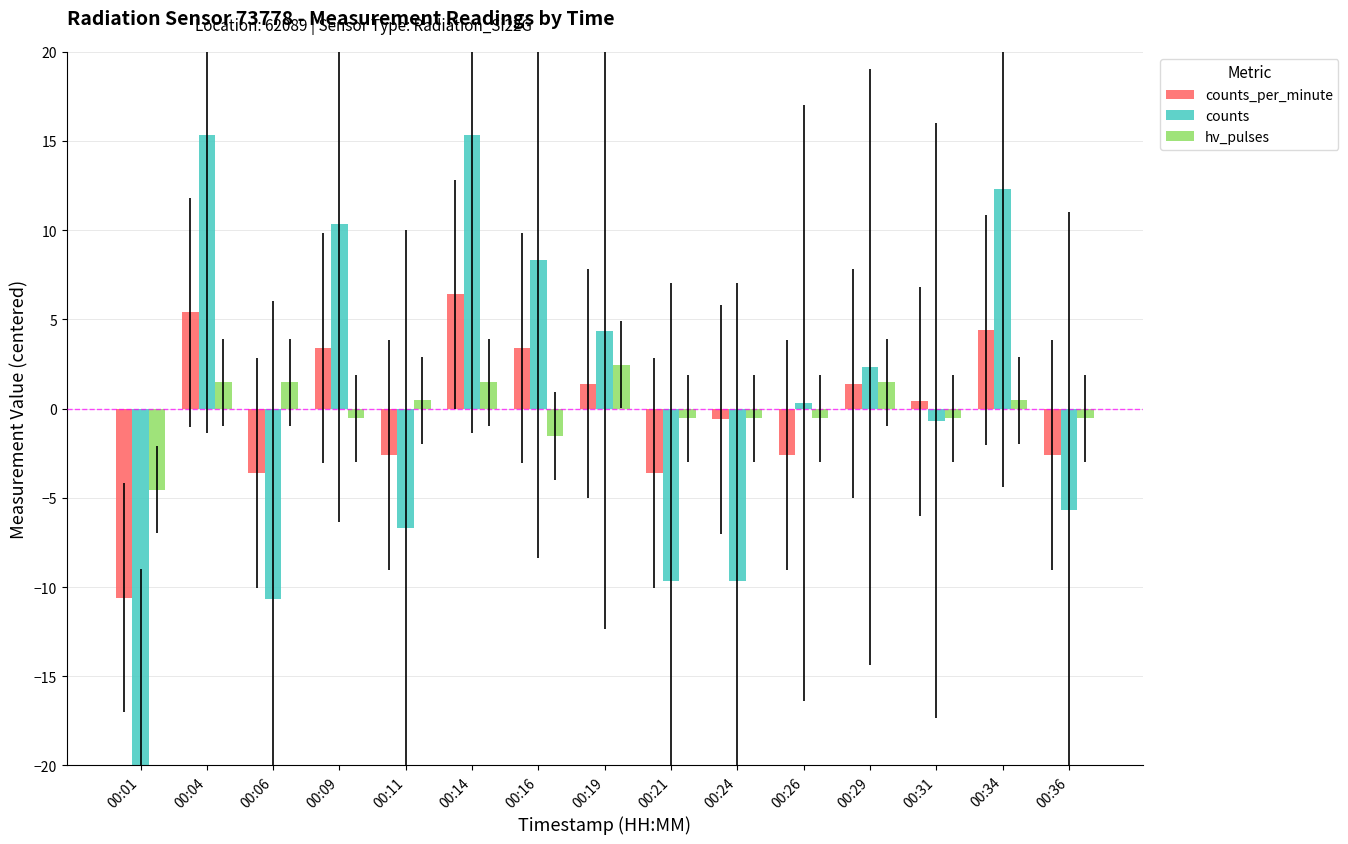

What is the difference between the hv_pulses values at 00:01 and 00:06?

6.0